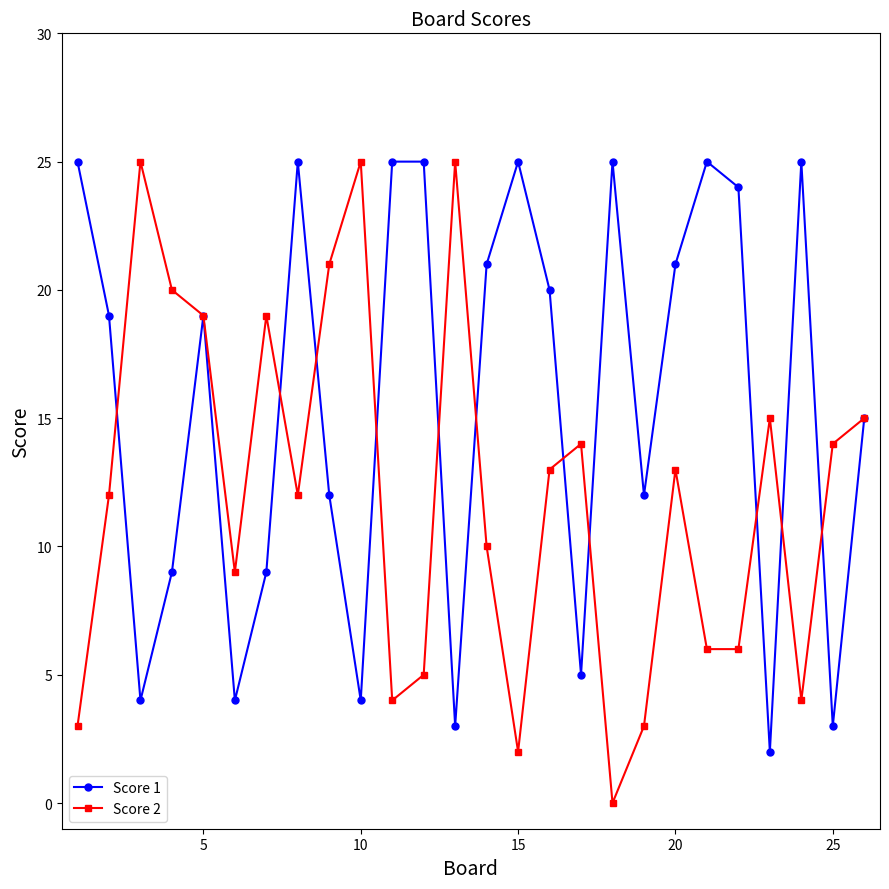

Which series has the largest range (max minus min)?

Score 2